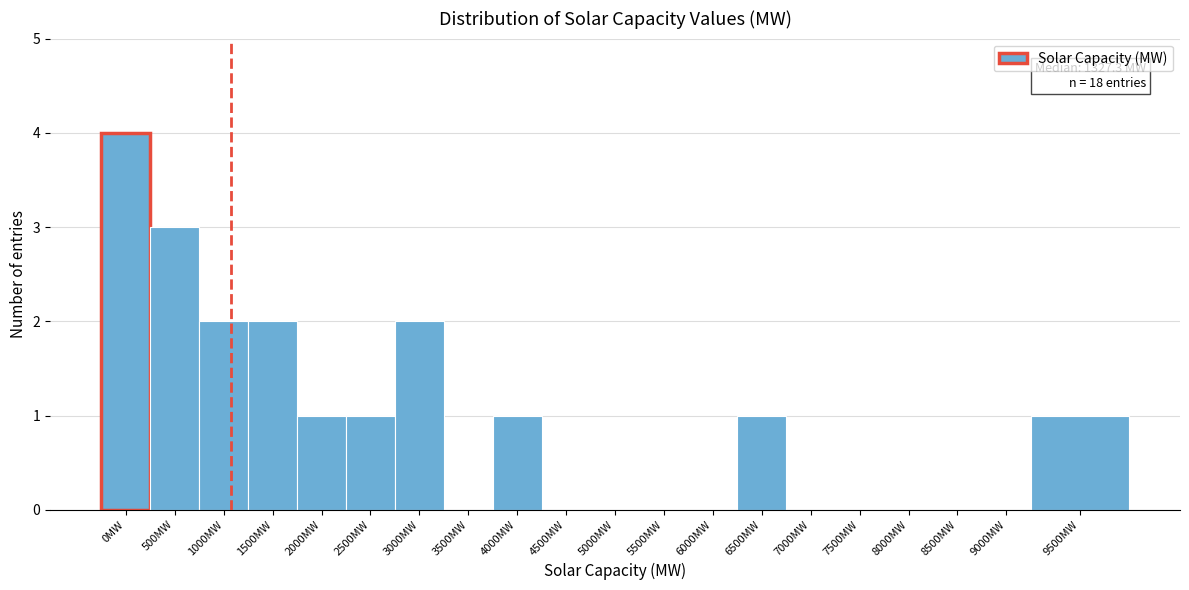

The chart shows a value of -2 at 3500MW. True or false?

False